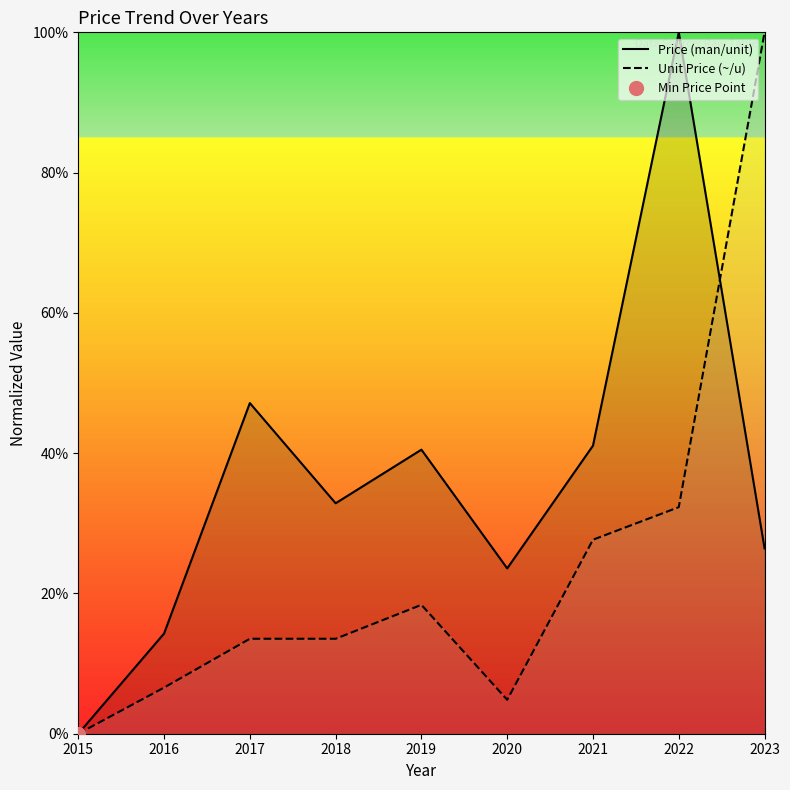

What is the difference between the second highest and minimum values in the Price (man/unit) series?

47.1